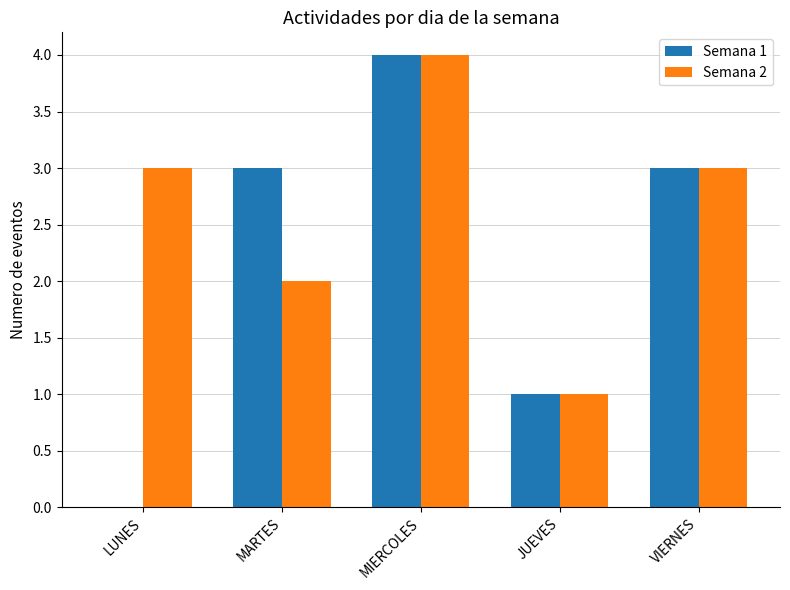

Which label corresponds to the largest value in the chart?

MIERCOLES